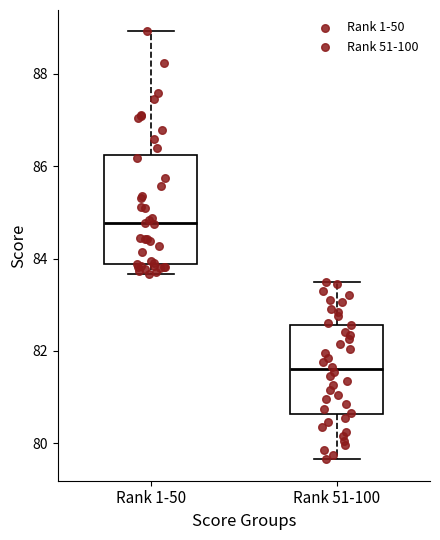

Which box's median line is the highest?

Rank 1-50